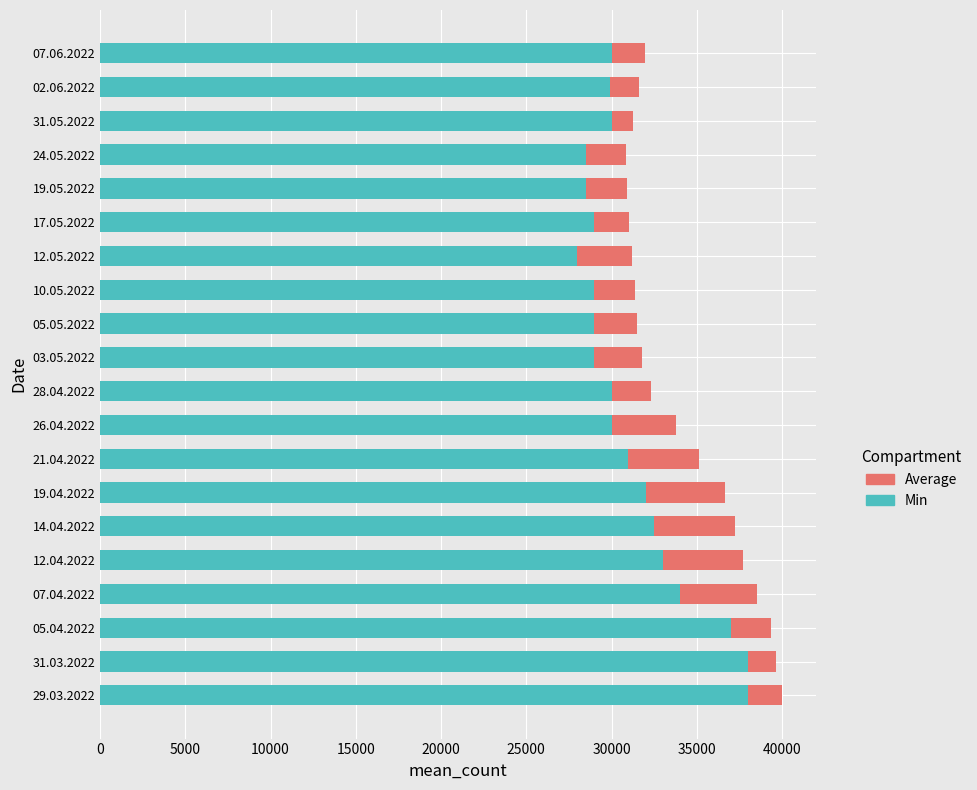

Count the number of data series in this chart.

2